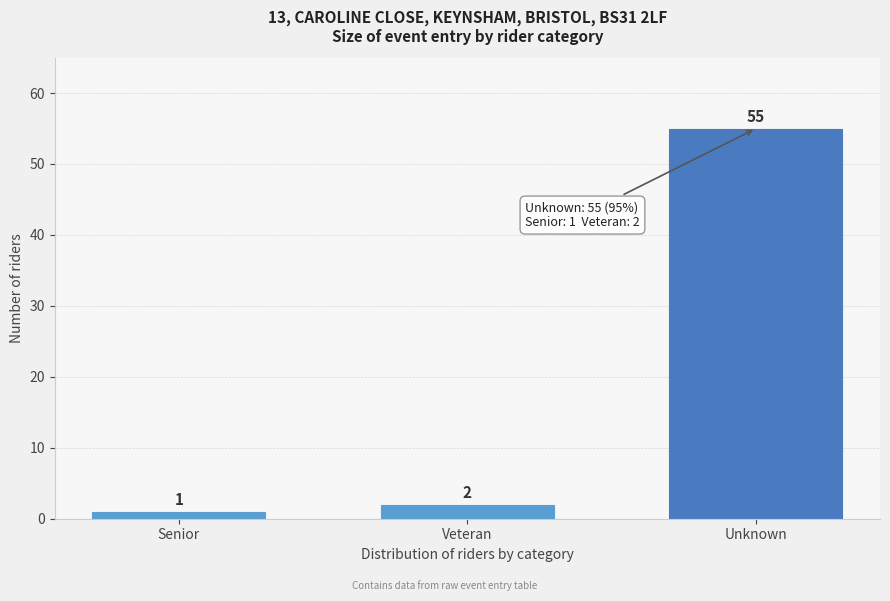

Reading right to left, what are all the values shown in this chart?

55	2	1